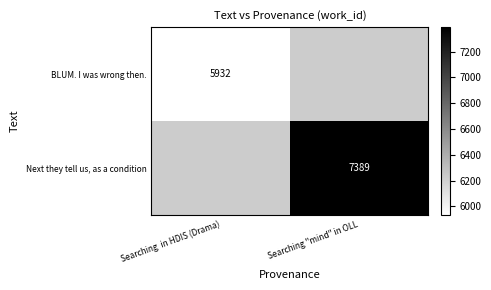

Which label corresponds to the smallest value in the chart?

Searching  in HDIS (Drama)